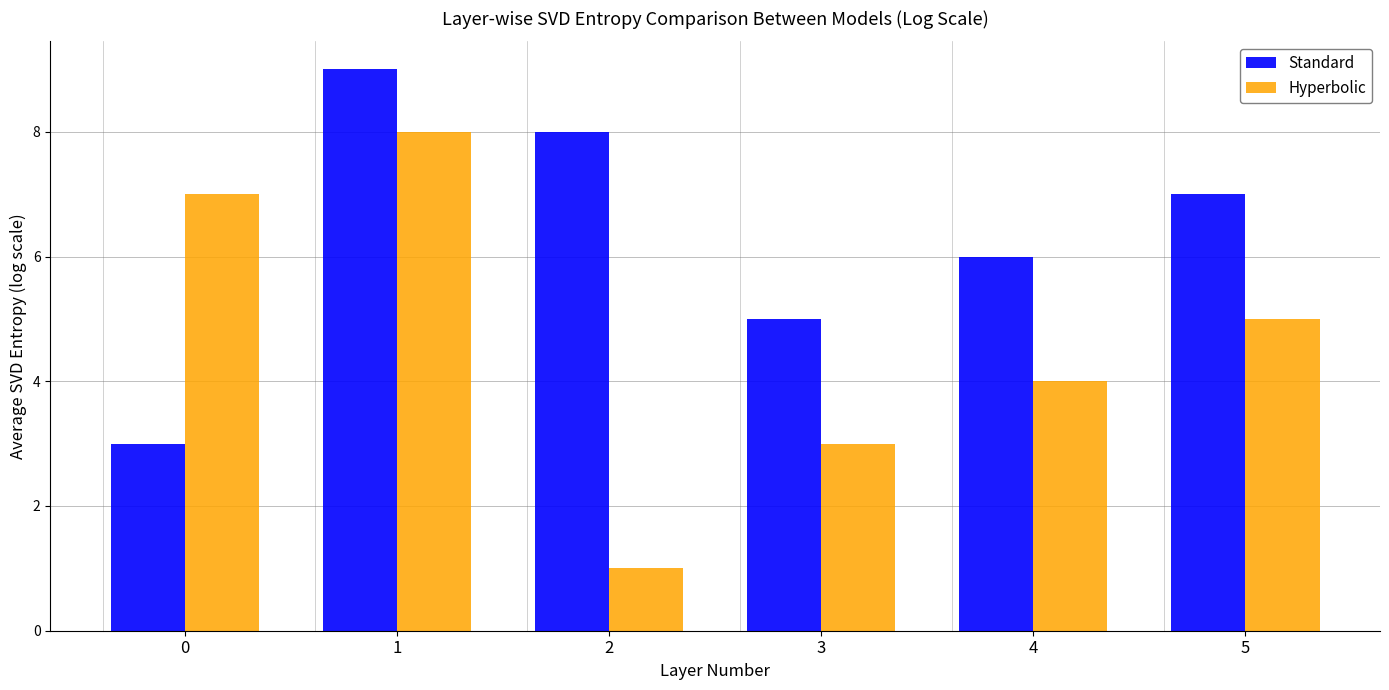

The Standard series shows 4 at 5. True or false?

False